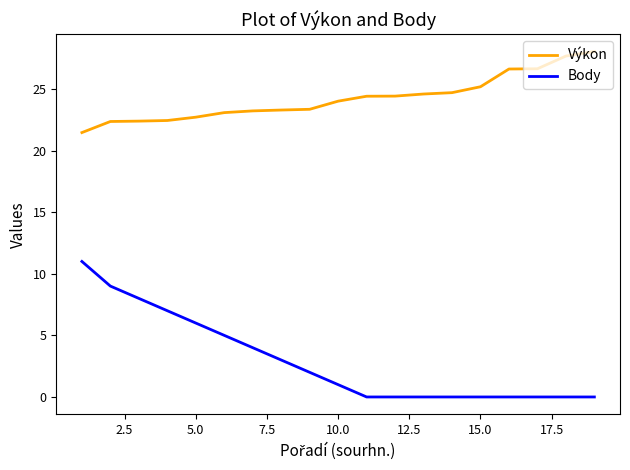

Which series has the widest spread of values?

Body